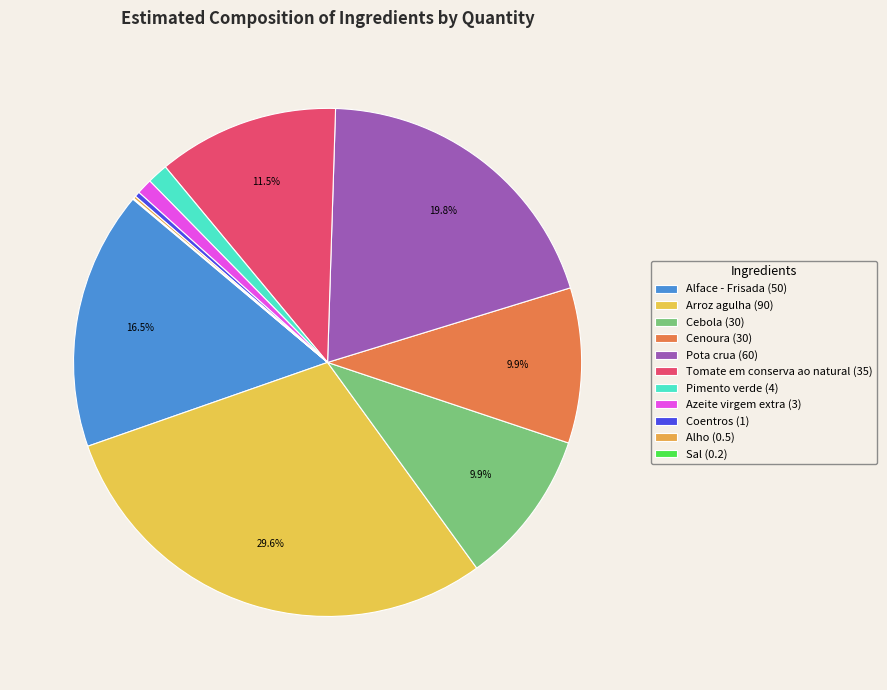

To the nearest percent, what is the average slice percentage?

9%